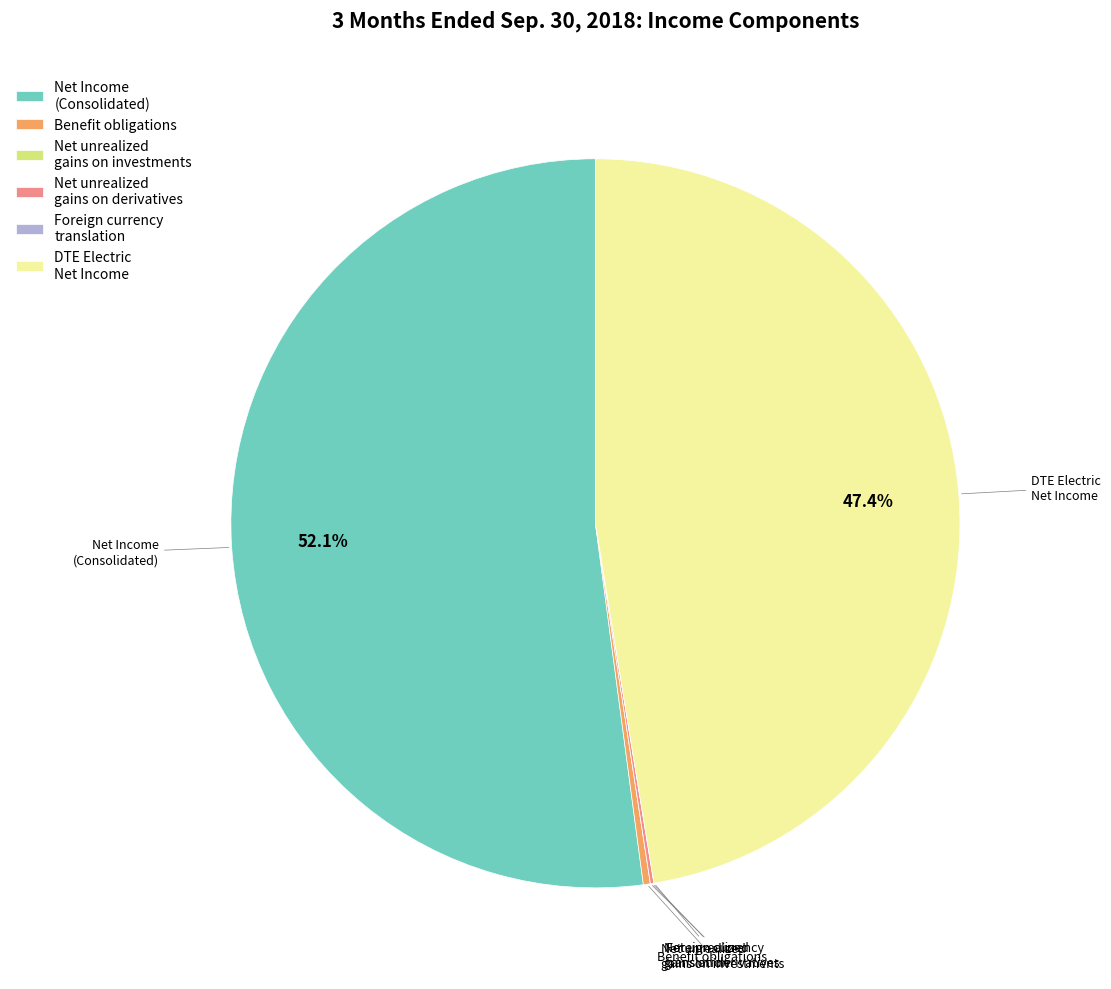

Which slice represents more than half of the pie?

Net Income (Consolidated)